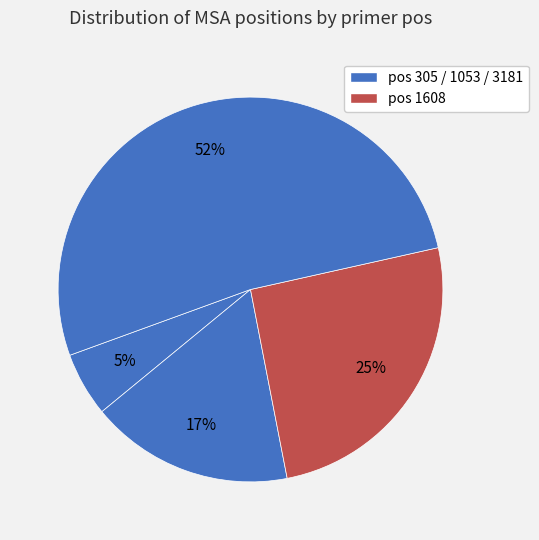

Rank the categories by value from lowest to highest.

305, 1053, 1608, 3181